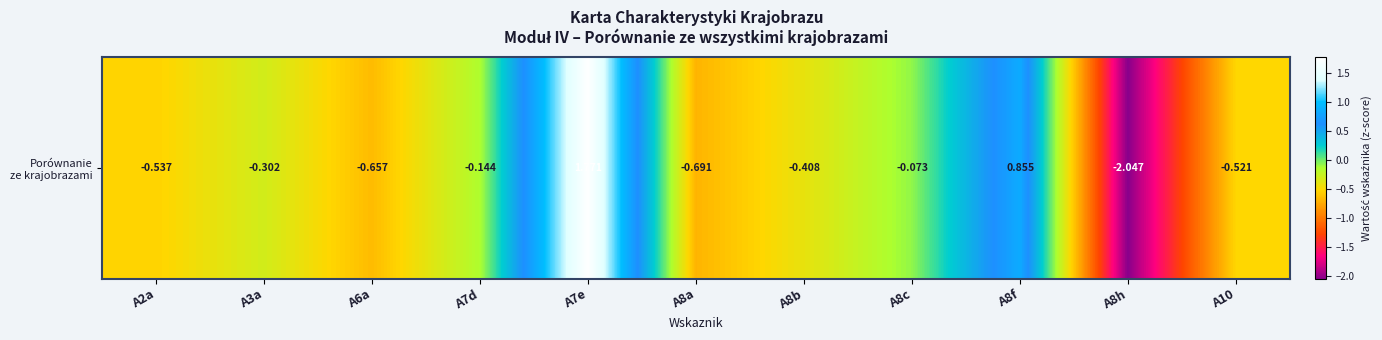

True or false: the data shows -0.1 at A8c.

True